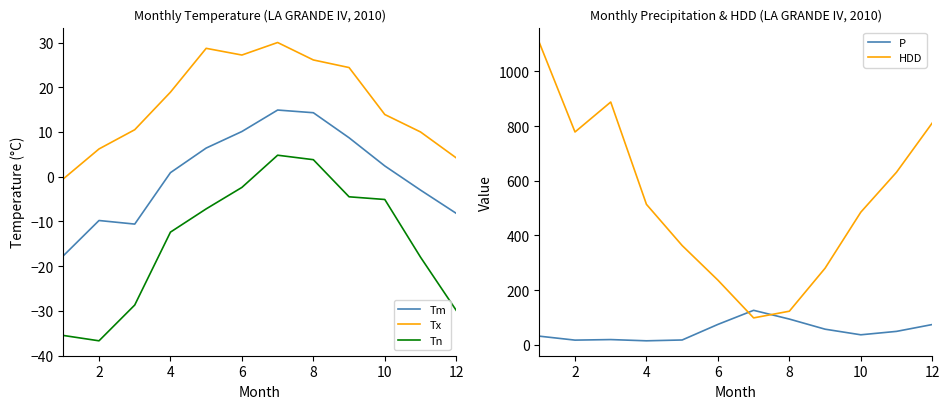

True or false: Tm and HDD cross at least once.

False